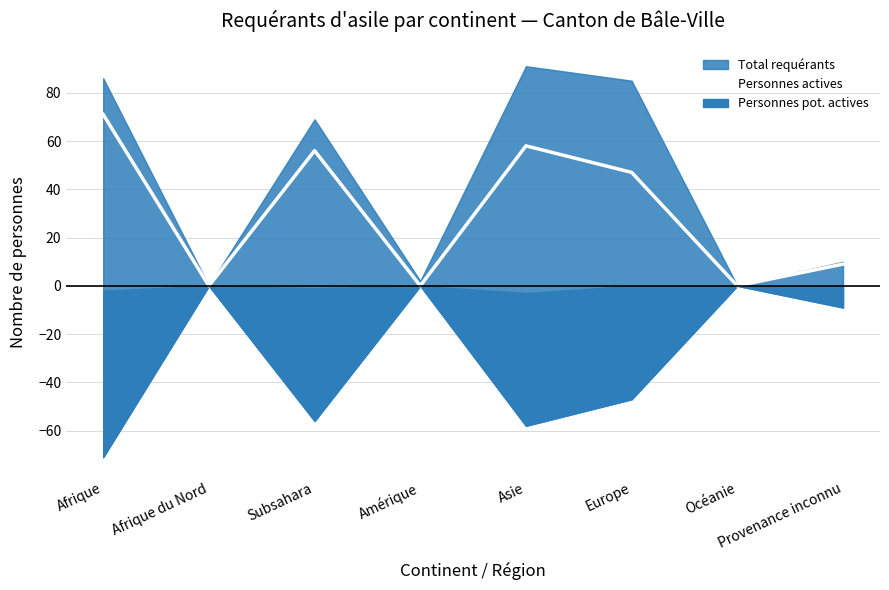

What is the maximum value for Personnes actives?

71